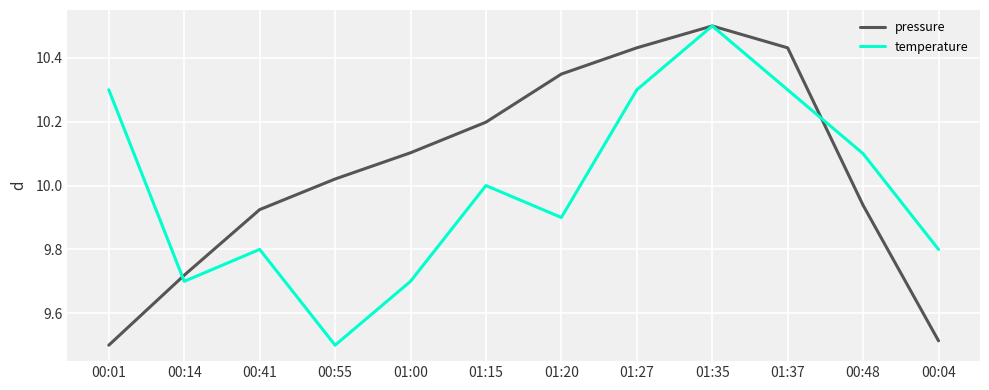

At 01:15, list the series in order from smallest to largest.

temperature, pressure